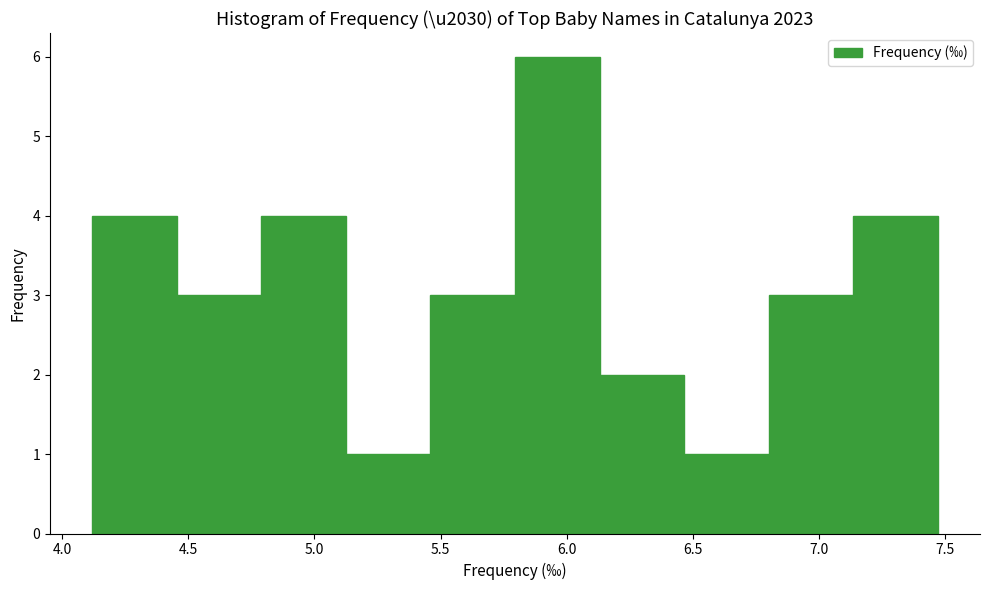

Reading left to right, transcribe this chart: for each bar, give the range it covers on the x-axis and its height. Neither the bar edges nor the heights are printed on the chart, so give them approximately, as read against the axes.

4.120 to 4.455: 4
4.455 to 4.790: 3
4.790 to 5.125: 4
5.125 to 5.460: 1
5.460 to 5.795: 3
5.795 to 6.130: 6
6.130 to 6.465: 2
6.465 to 6.800: 1
6.800 to 7.135: 3
7.135 to 7.470: 4